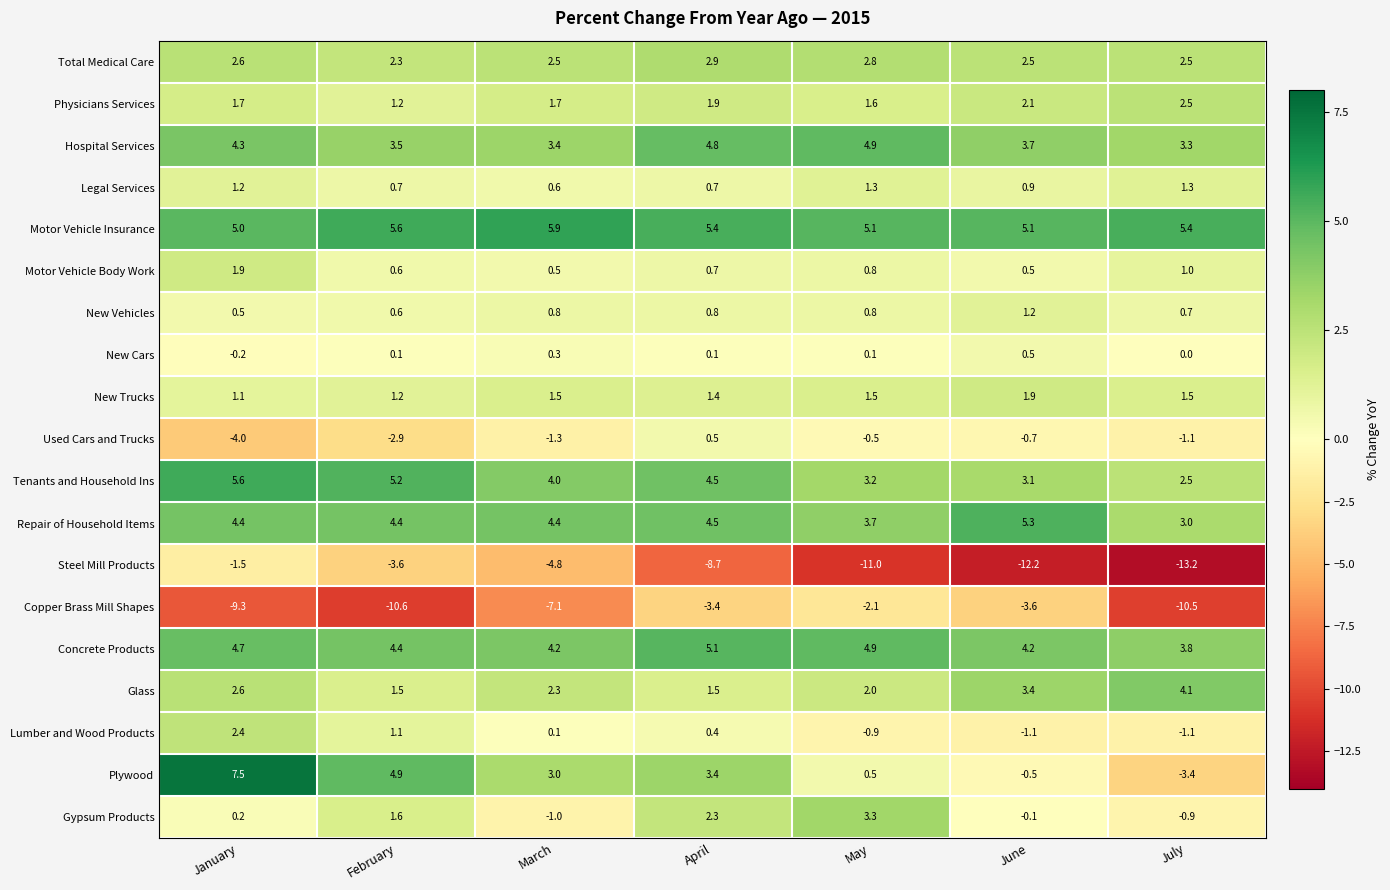

At which category does the chart reach its peak across all series?

January